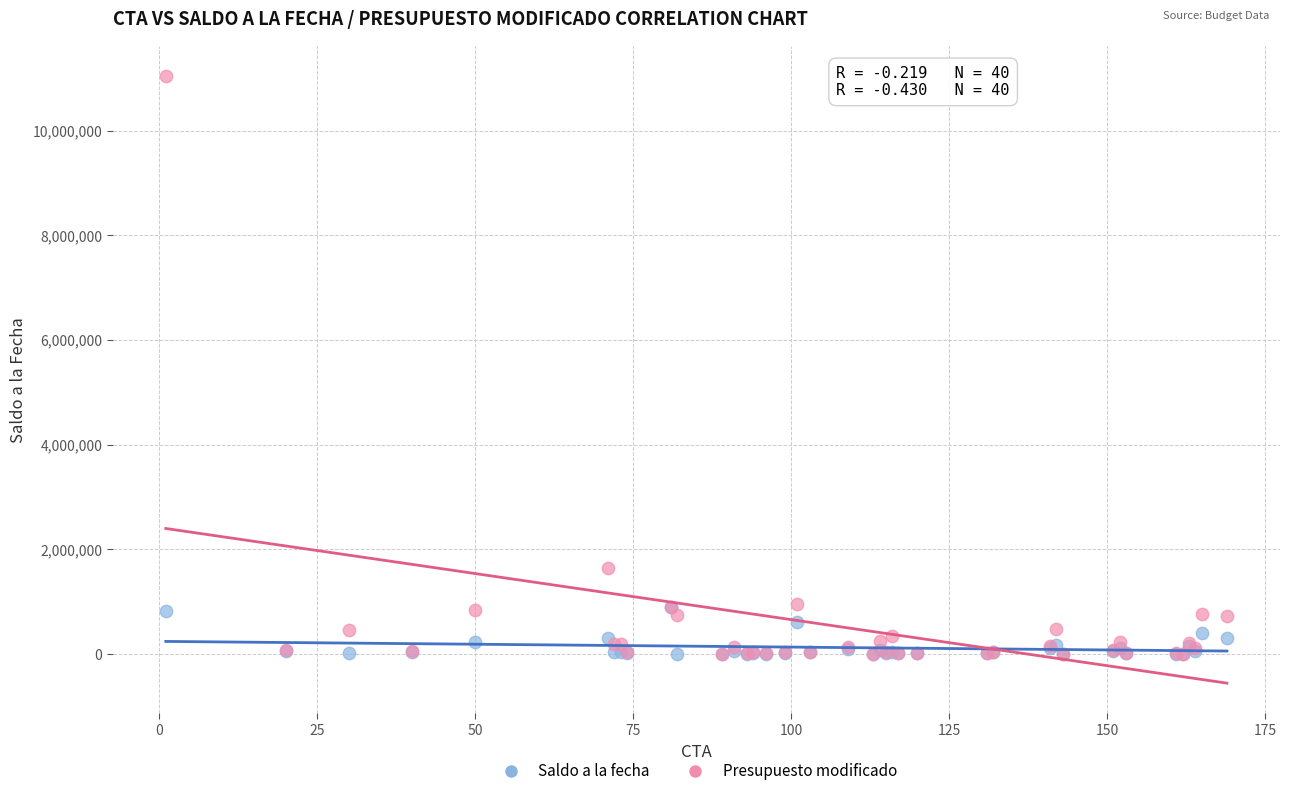

Across all series, what Y value is closest to 5521288?

1637607.0